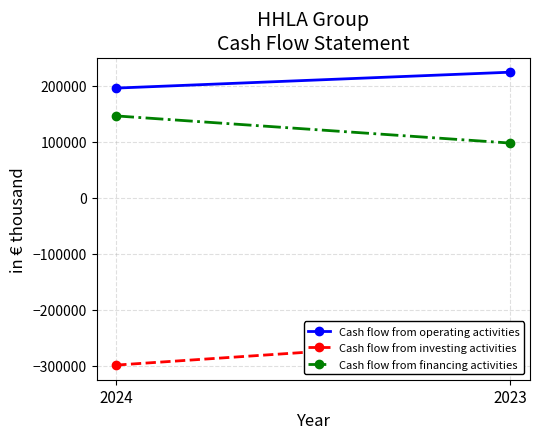

What is the maximum value for Cash flow from financing activities?

146229